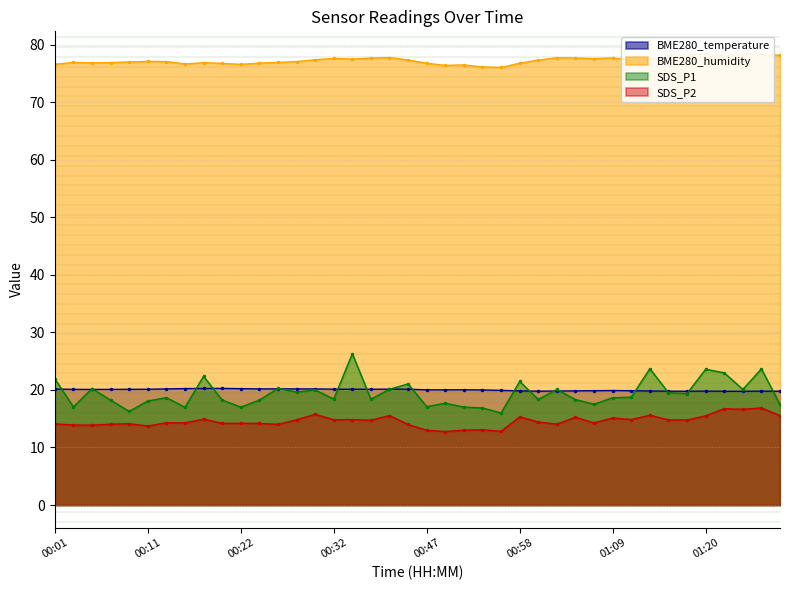

How many interior local peaks does the SDS_P1 series have?

13